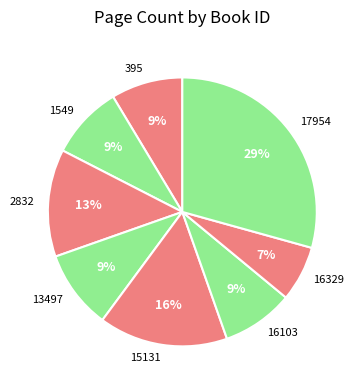

Between 15131 and 17954, which is larger?

17954